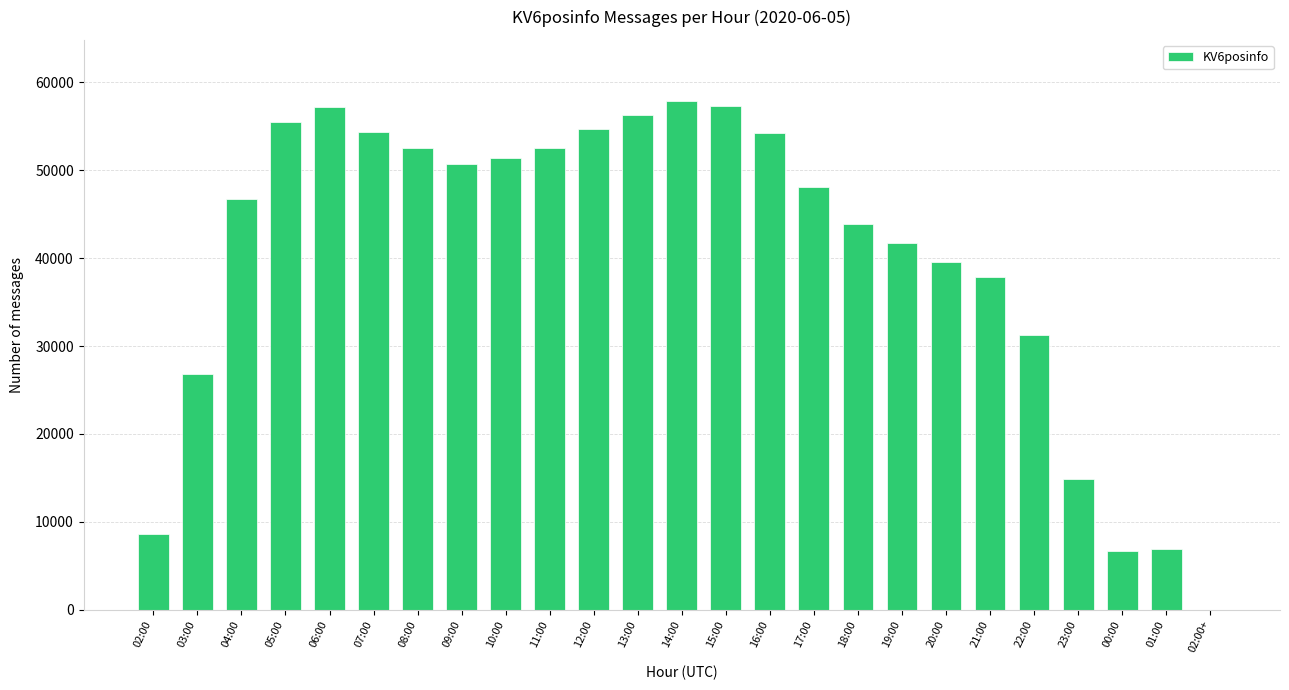

Approximately how many times larger is the value at 15:00 compared to 08:00?

1.1